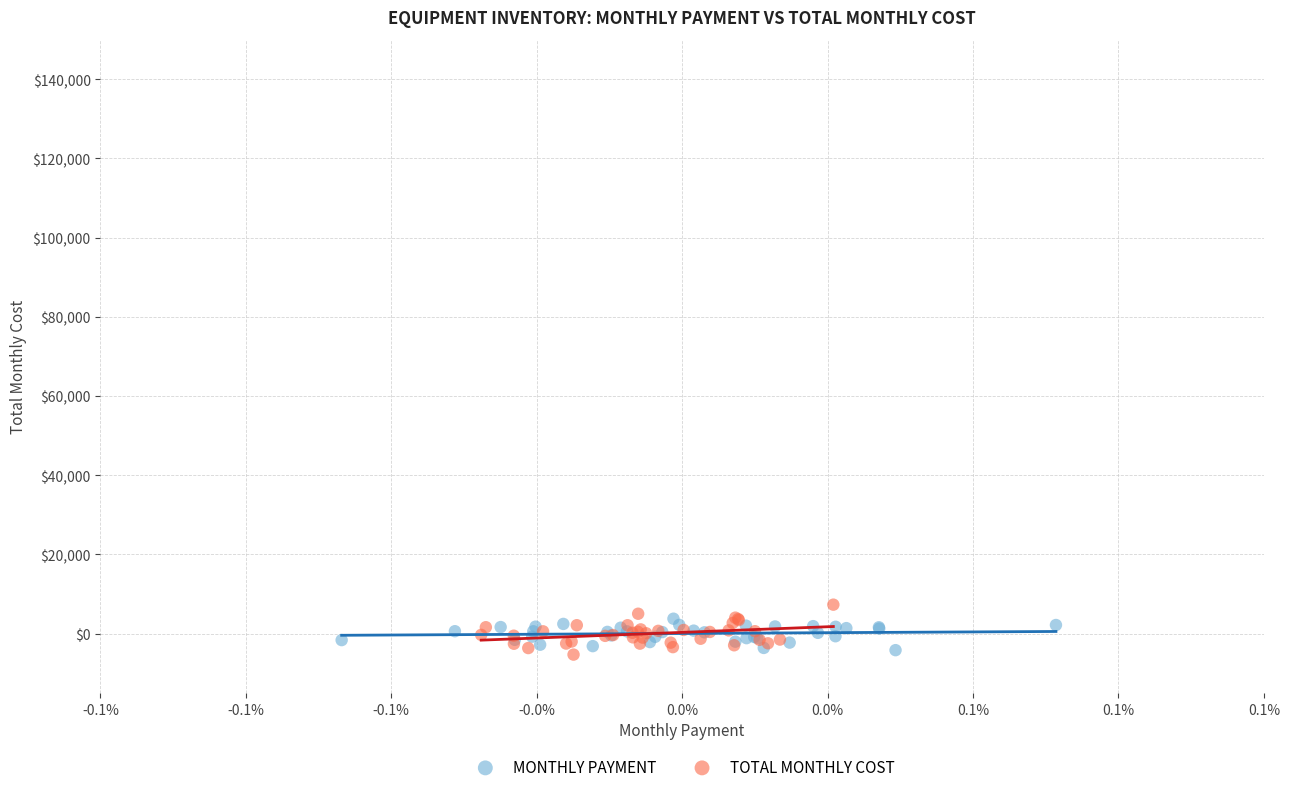

Which series has the widest spread of Y values?

TOTAL MONTHLY COST